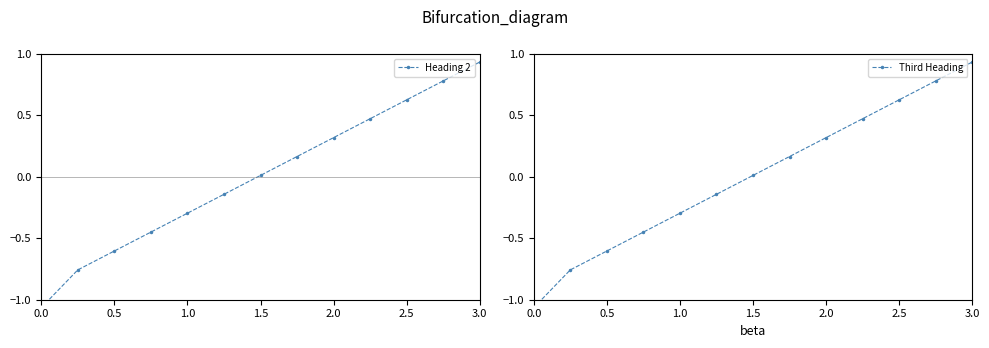

What is the value of the Third Heading point at the 5th from the left?

-0.3